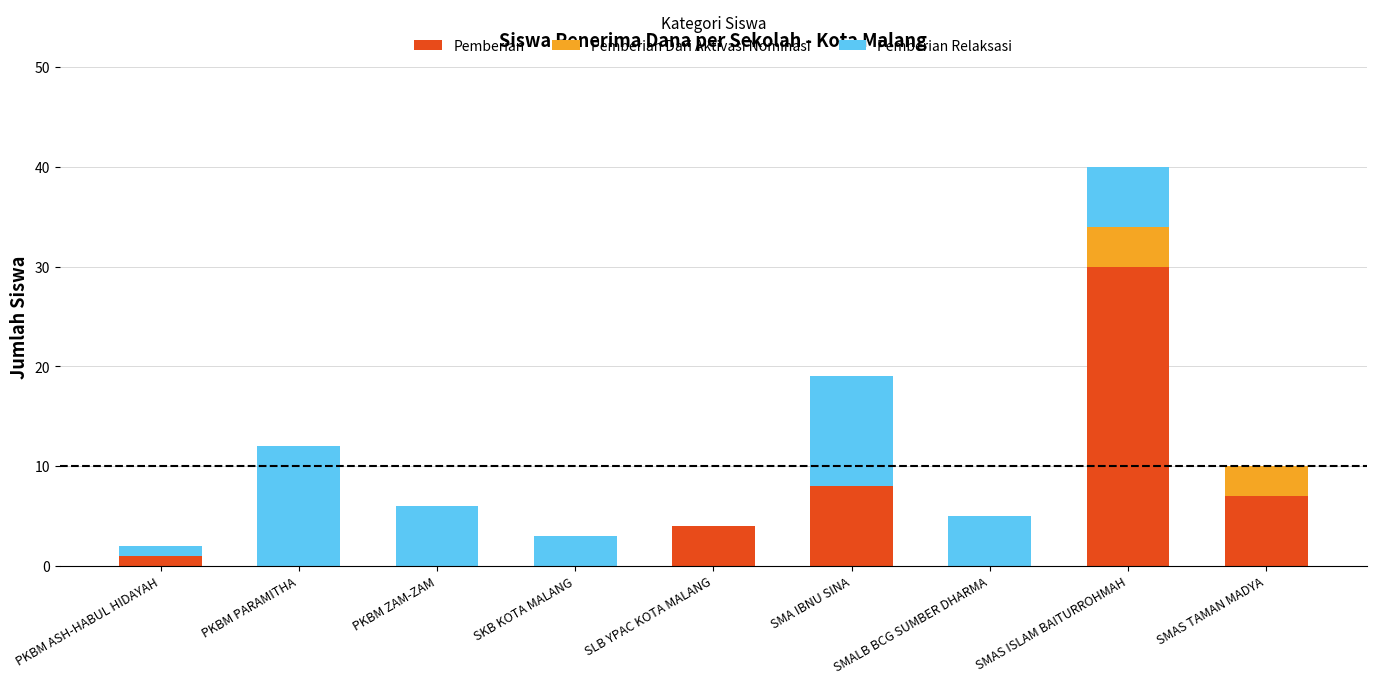

At which category is the sum across all series the highest?

SMAS ISLAM BAITURROHMAH